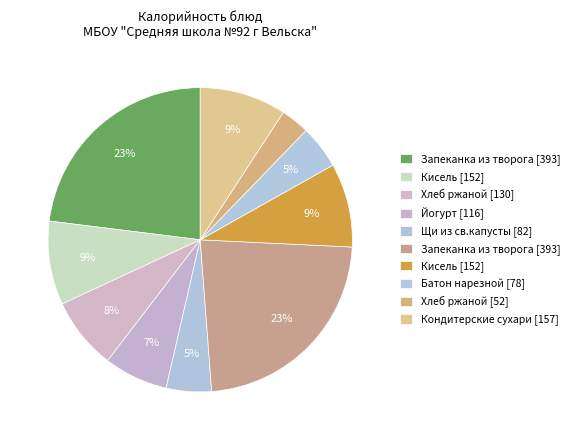

Which slice is the largest?

Запеканка из творога (Завтрак)